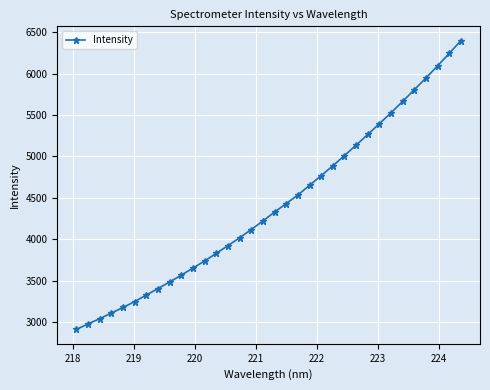

Does the chart have visible grid lines?

Yes